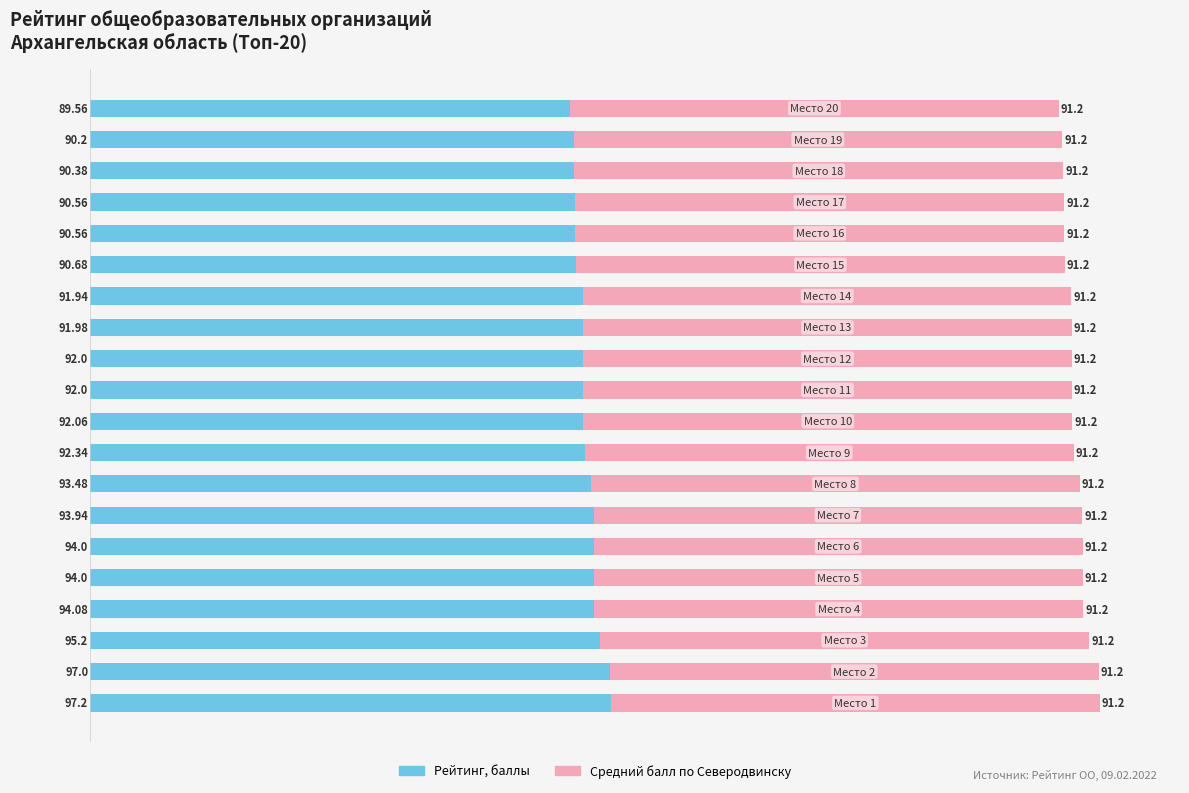

What are all the series names shown in the legend?

Рейтинг, баллы, Средний балл по Северодвинску